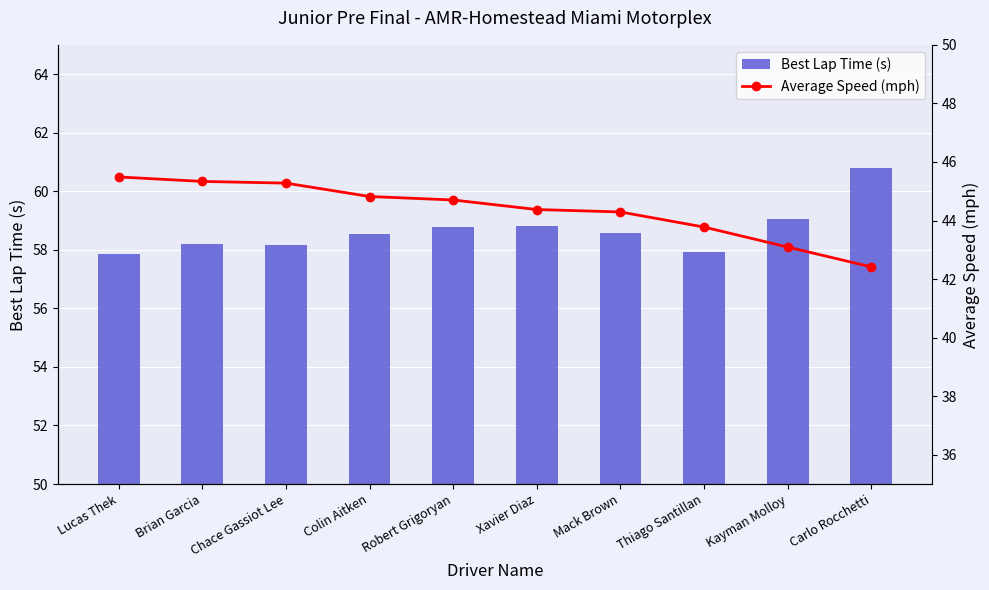

What is the minimum value shown in the chart?

42.4